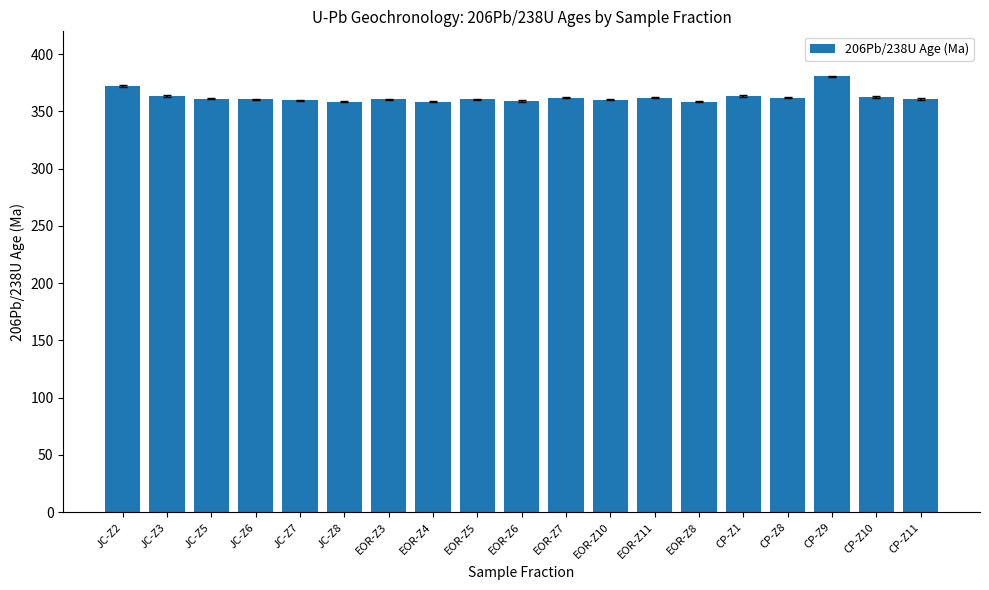

The chart shows a value of 359.0 at EOR-Z6. True or false?

True